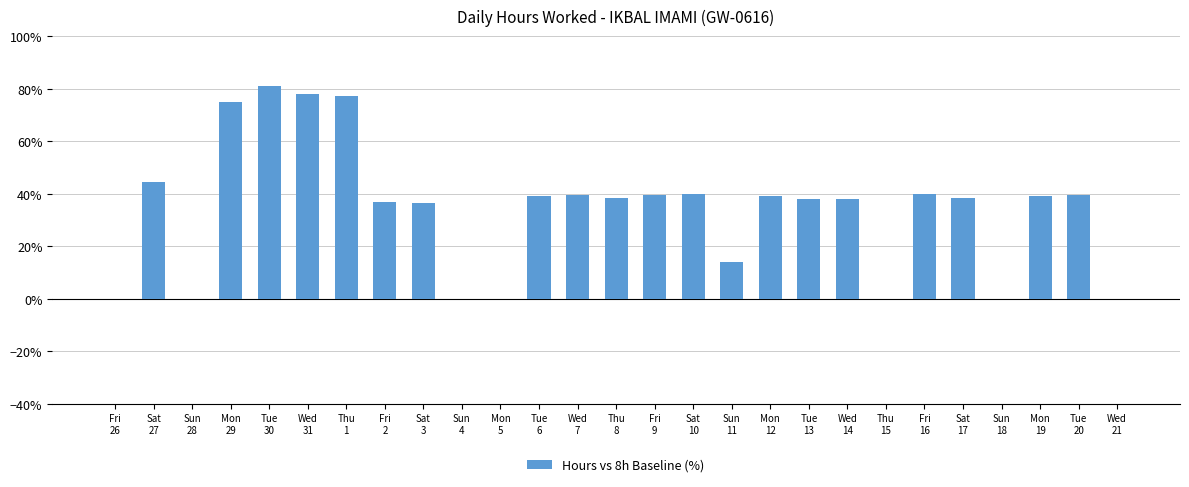

What is the sum of all values?

911.6